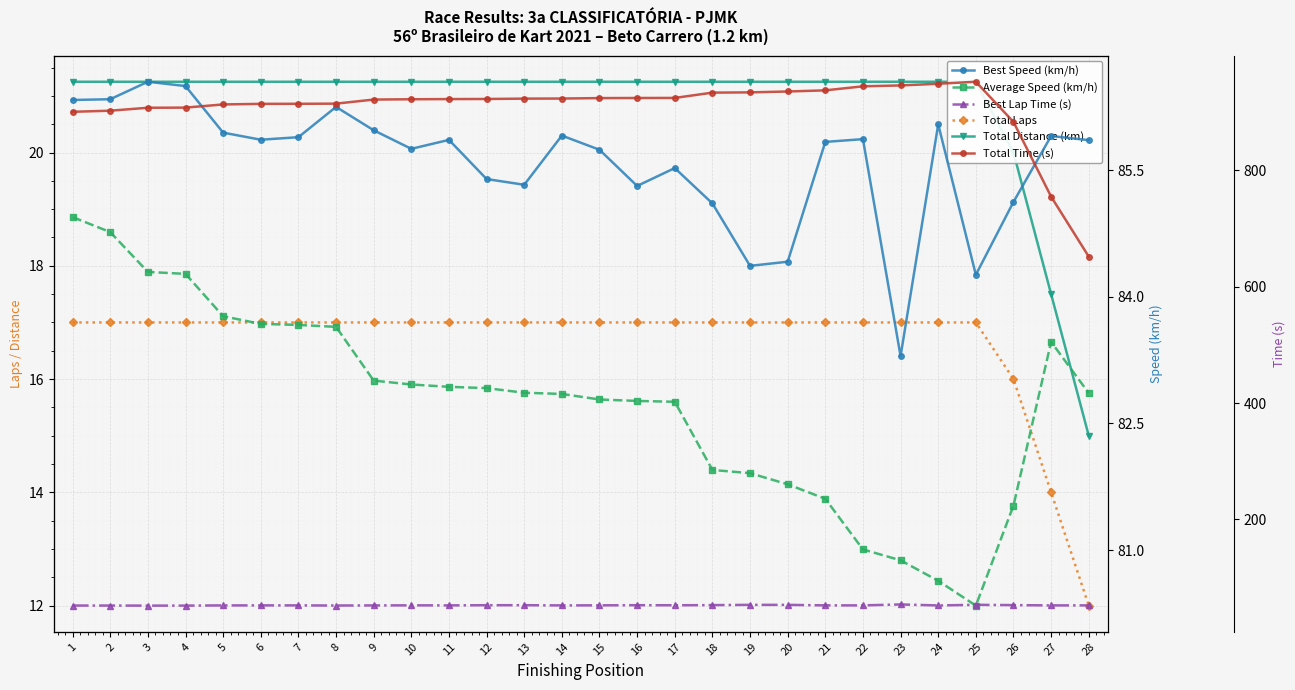

Rank the categories by Best Speed (km/h) value from highest to lowest.

3, 4, 2, 1, 8, 24, 9, 5, 14, 27, 7, 22, 6, 11, 28, 21, 10, 15, 17, 12, 13, 16, 26, 18, 20, 19, 25, 23